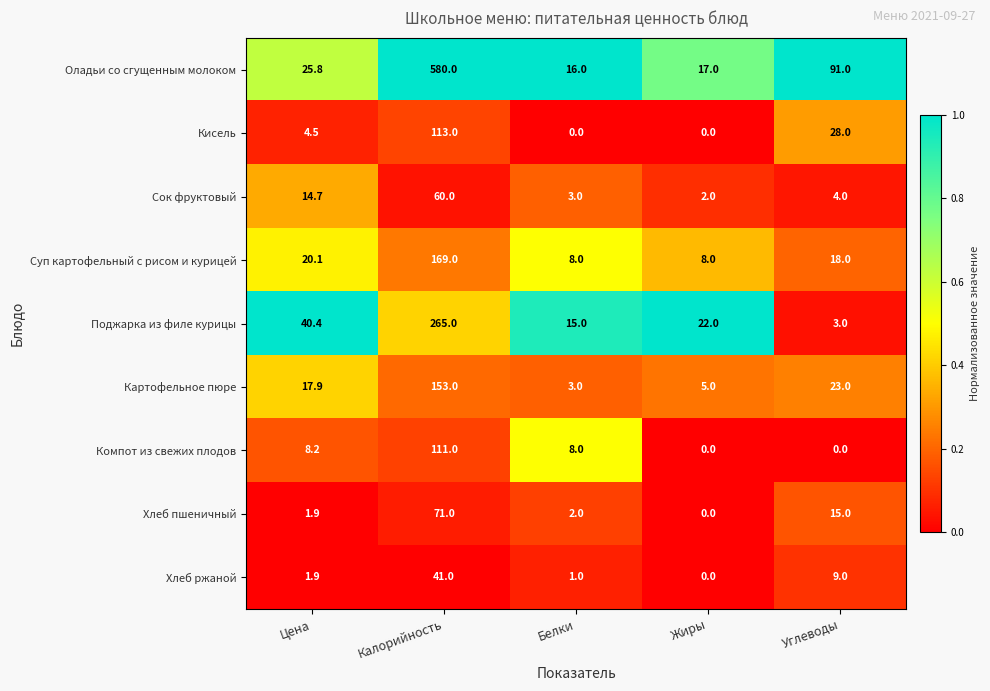

The value of Кисель at Жиры is 0.0. True or false?

True